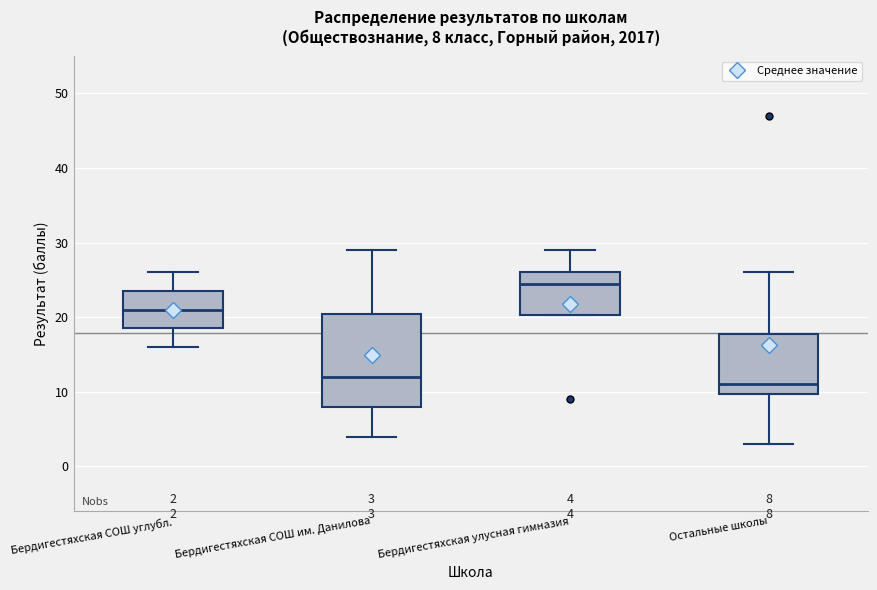

Which box is the tallest, from its lower edge to its upper edge?

Бердигестяхская СОШ им. Данилова